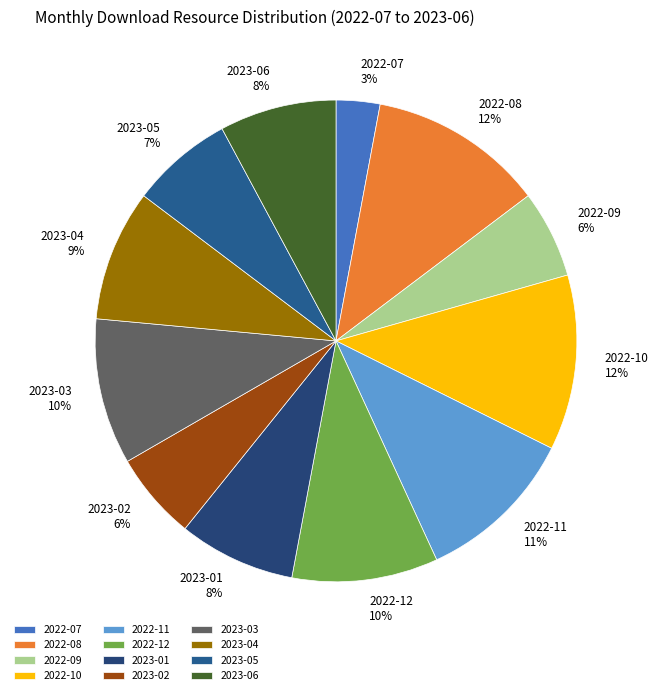

To the nearest percent, what is the difference between the largest and smallest slice percentages?

9%